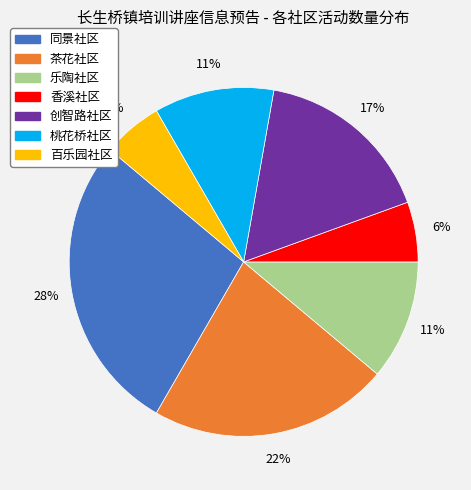

Which has a higher value, 桃花桥社区 or 香溪社区?

桃花桥社区